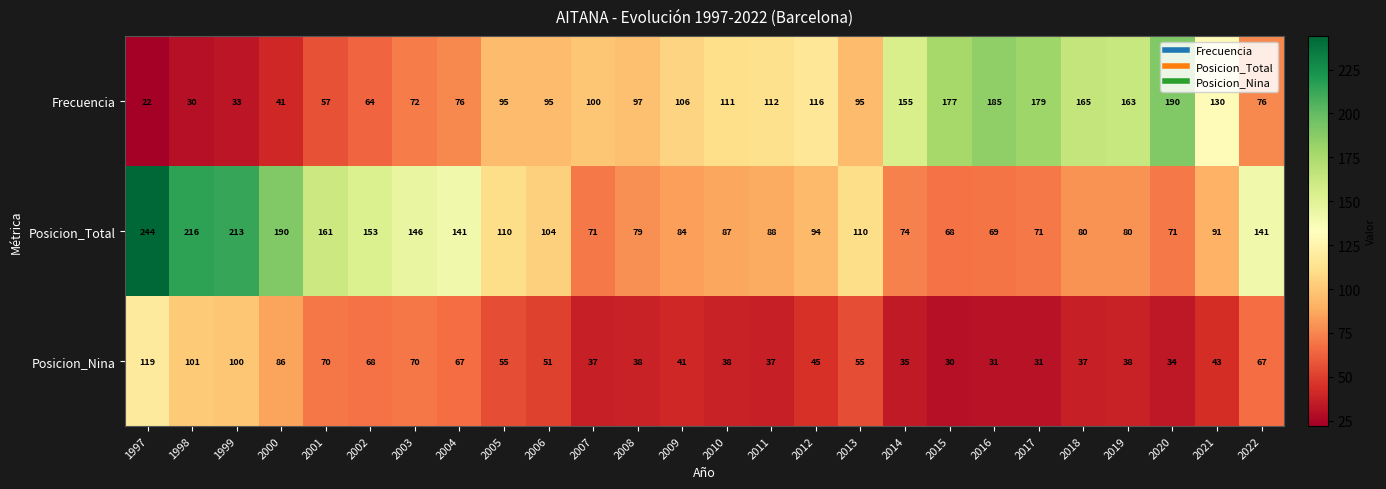

At which category is the sum across all series the highest?

1997